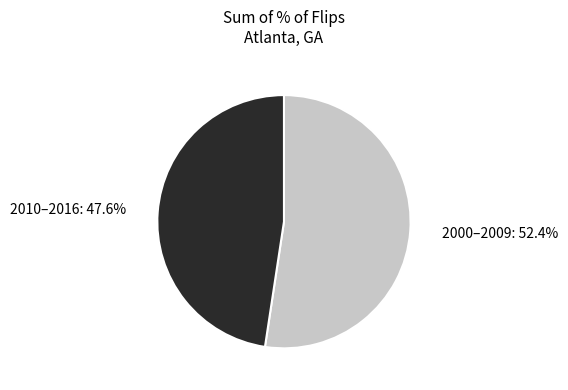

Is there a majority slice in this chart?

Yes